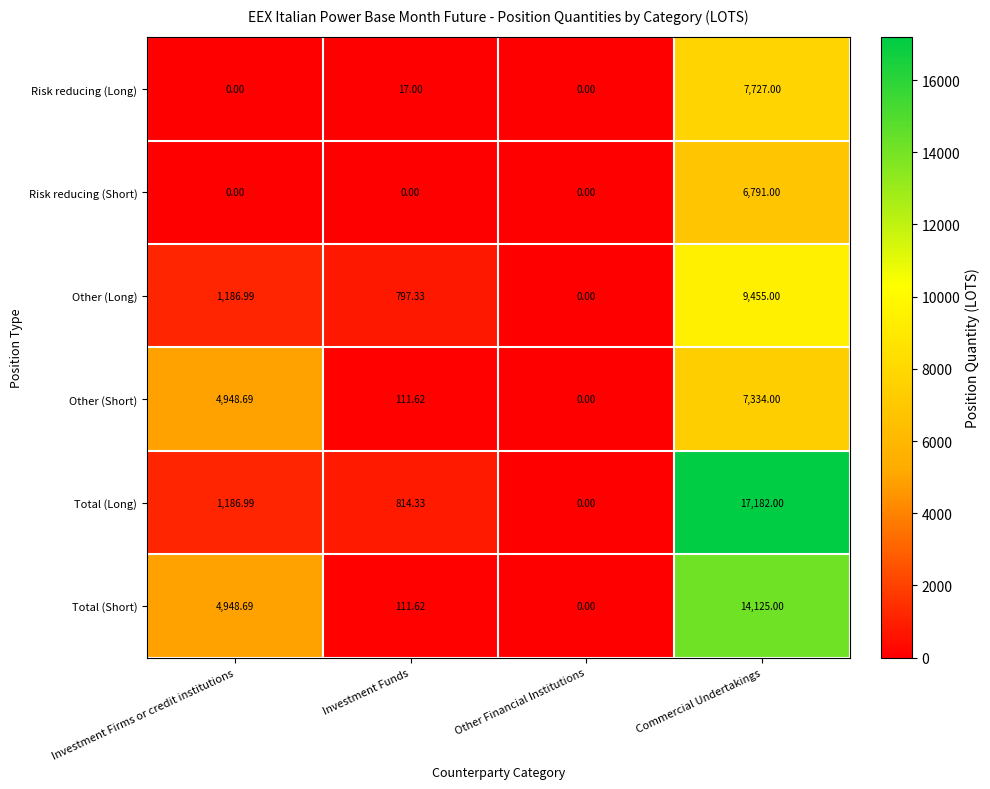

Where does the Total (Short) series first go above 4948?

Investment Firms or credit institutions